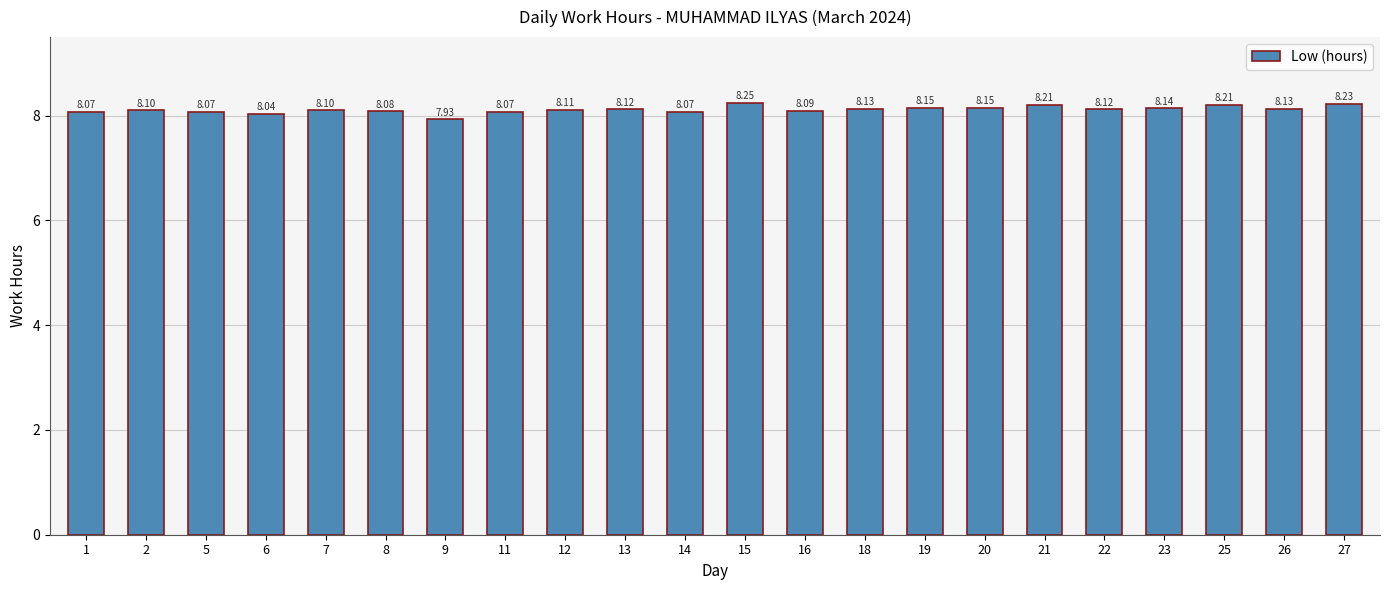

Are the bars grouped side by side (vs. stacked)?

No